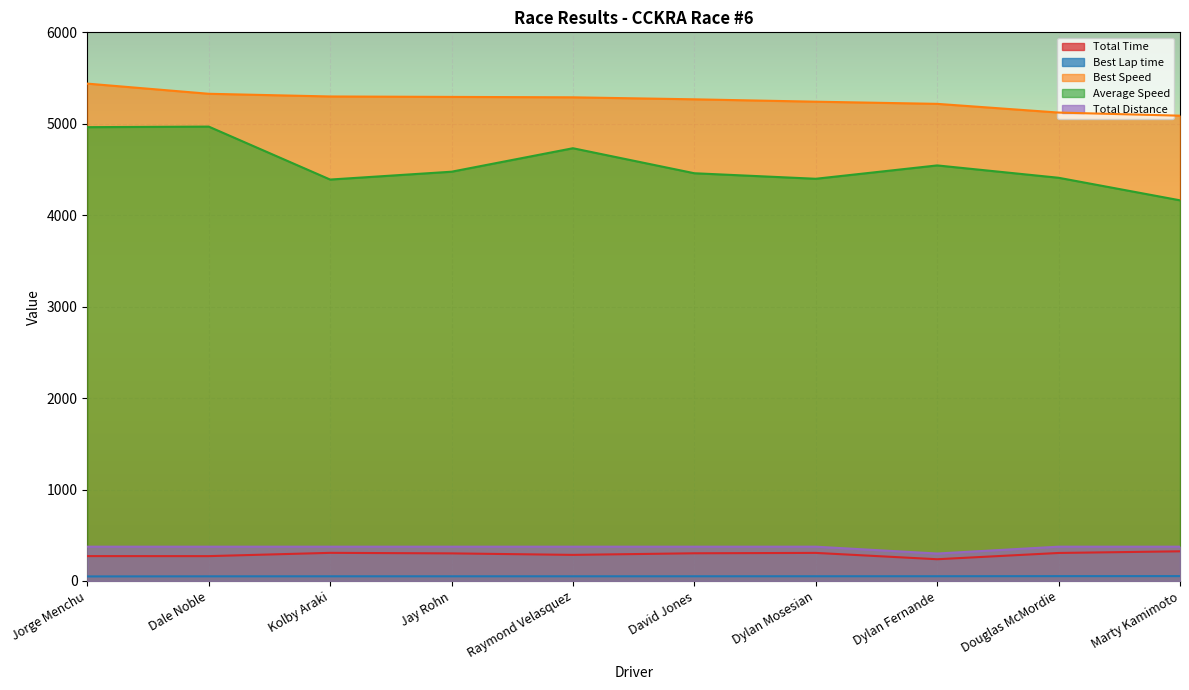

What is the label of the 3rd point from the left?

Kolby Araki